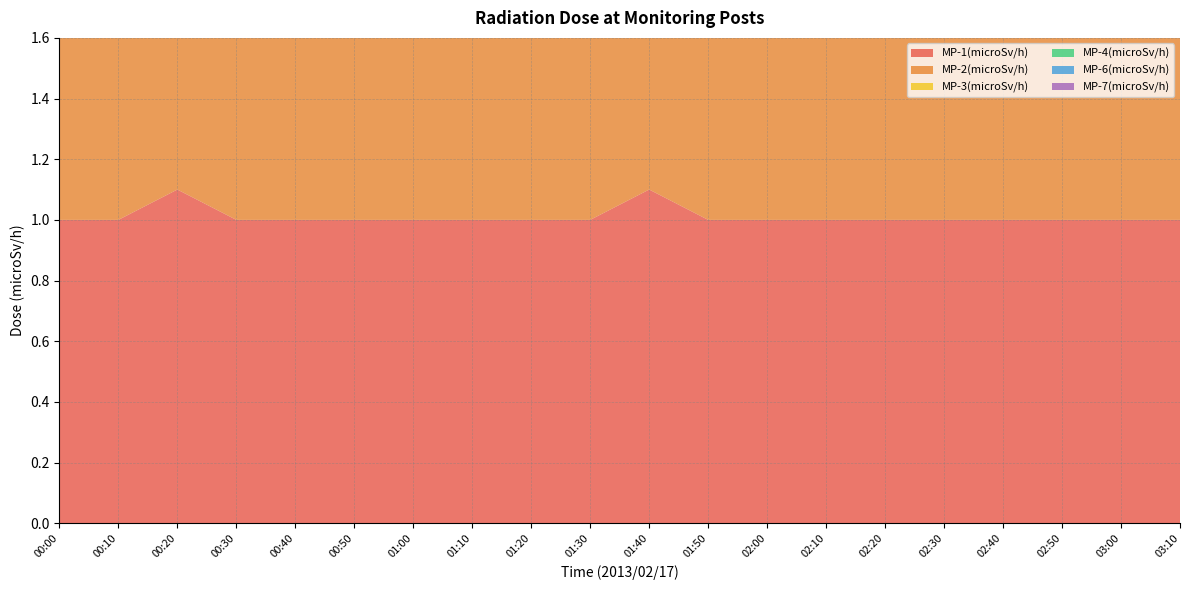

Reading left to right, transcribe all the data shown in this chart.

MP-1(microSv/h): 00:00=1.0	00:10=1.0	00:20=1.1	00:30=1.0	00:40=1.0	00:50=1.0	01:00=1.0	01:10=1.0	01:20=1.0	01:30=1.0	01:40=1.1	01:50=1.0	02:00=1.0	02:10=1.0	02:20=1.0	02:30=1.0	02:40=1.0	02:50=1.0	03:00=1.0	03:10=1.0
MP-2(microSv/h): 00:00=0.7	00:10=0.7	00:20=0.7	00:30=0.7	00:40=0.7	00:50=0.7	01:00=0.7	01:10=0.7	01:20=0.7	01:30=0.7	01:40=0.7	01:50=0.7	02:00=0.7	02:10=0.7	02:20=0.7	02:30=0.7	02:40=0.7	02:50=0.7	03:00=0.7	03:10=0.7
MP-3(microSv/h): 00:00=1.0	00:10=1.0	00:20=1.0	00:30=1.0	00:40=1.0	00:50=1.0	01:00=1.0	01:10=1.0	01:20=1.0	01:30=1.0	01:40=1.0	01:50=1.0	02:00=1.0	02:10=1.0	02:20=1.0	02:30=1.0	02:40=1.0	02:50=1.0	03:00=1.0	03:10=1.0
MP-4(microSv/h): 00:00=0.9	00:10=0.9	00:20=0.9	00:30=1.0	00:40=0.9	00:50=0.9	01:00=1.0	01:10=0.9	01:20=0.9	01:30=0.9	01:40=0.9	01:50=0.9	02:00=0.9	02:10=0.9	02:20=0.9	02:30=0.9	02:40=0.9	02:50=0.9	03:00=0.9	03:10=0.9
MP-6(microSv/h): 00:00=0.5	00:10=0.5	00:20=0.5	00:30=0.4	00:40=0.5	00:50=0.5	01:00=0.4	01:10=0.5	01:20=0.5	01:30=0.5	01:40=0.4	01:50=0.5	02:00=0.5	02:10=0.5	02:20=0.5	02:30=0.5	02:40=0.5	02:50=0.5	03:00=0.5	03:10=0.5
MP-7(microSv/h): 00:00=0.4	00:10=0.4	00:20=0.4	00:30=0.4	00:40=0.4	00:50=0.4	01:00=0.4	01:10=0.4	01:20=0.4	01:30=0.4	01:40=0.4	01:50=0.4	02:00=0.4	02:10=0.4	02:20=0.4	02:30=0.4	02:40=0.4	02:50=0.4	03:00=0.4	03:10=0.4